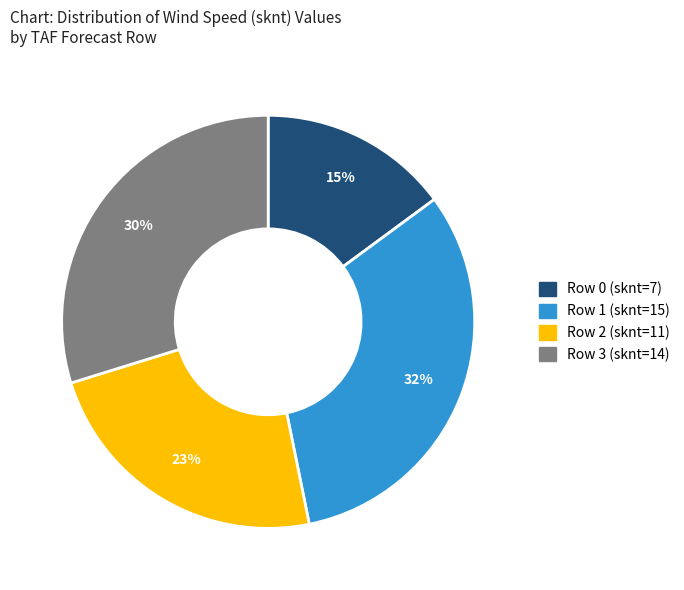

Which slice is the largest?

Row 1 (sknt=15)